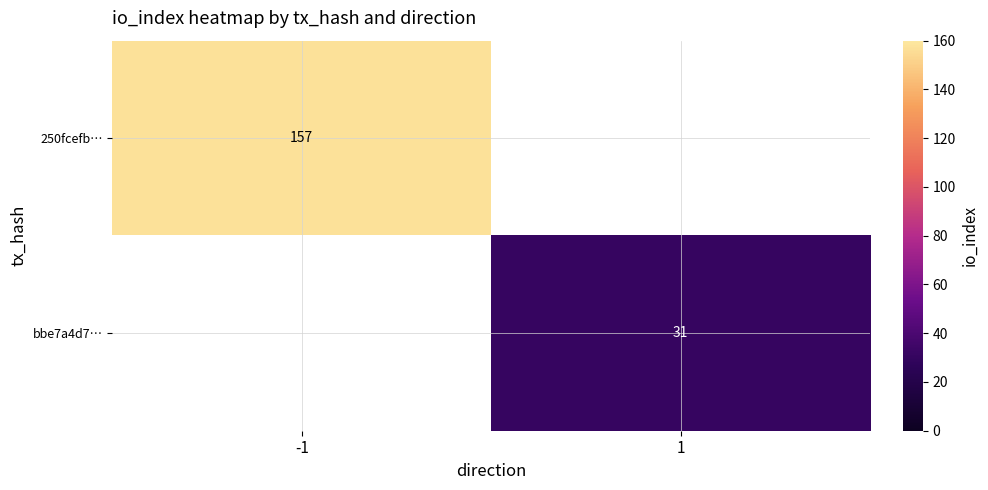

What is the greatest value displayed?

157.0